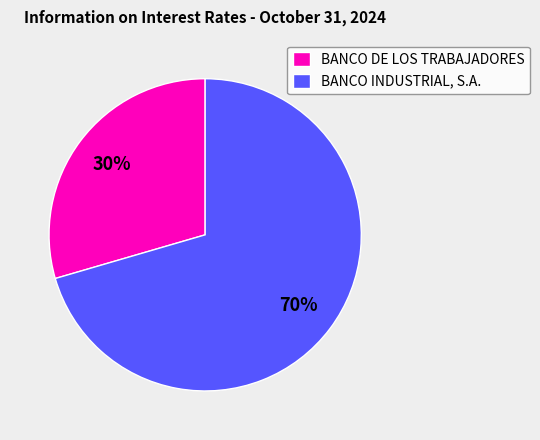

The BANCO INDUSTRIAL, S.A. slice represents 70% of the pie. True or false?

True